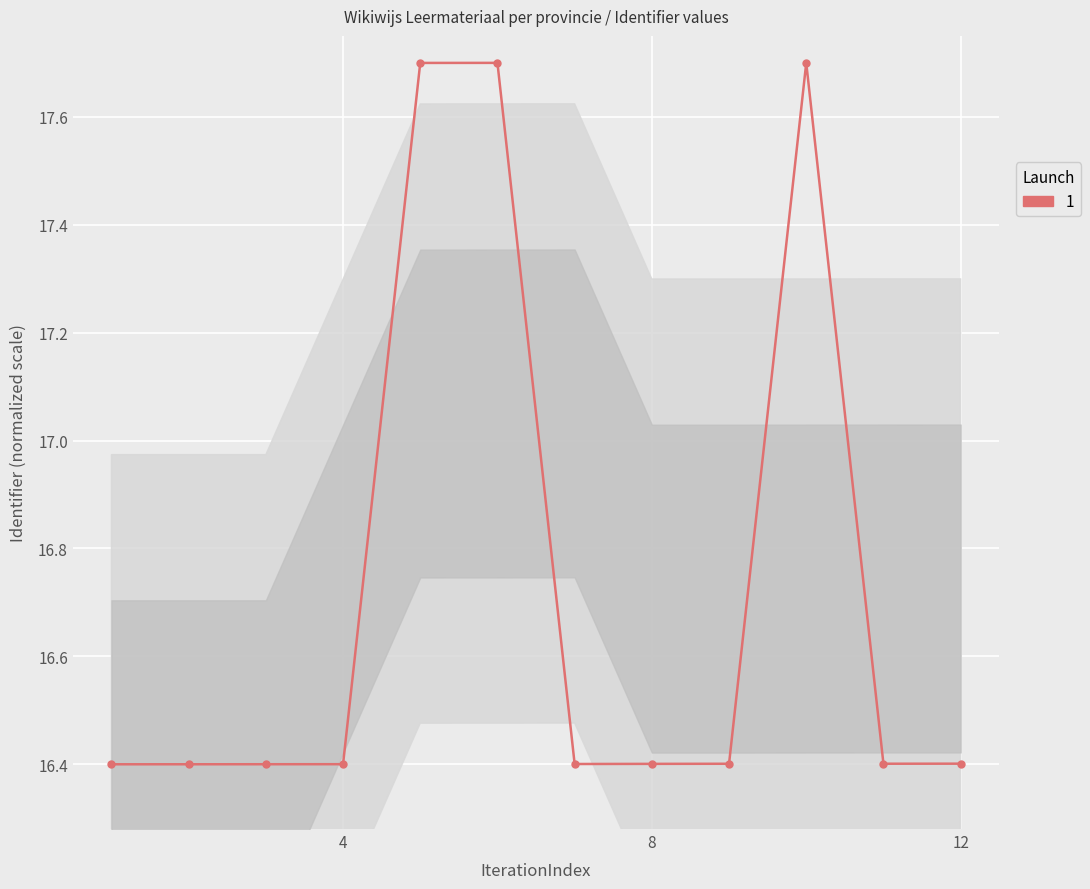

What is the value of the 2nd point from the left?

16.4